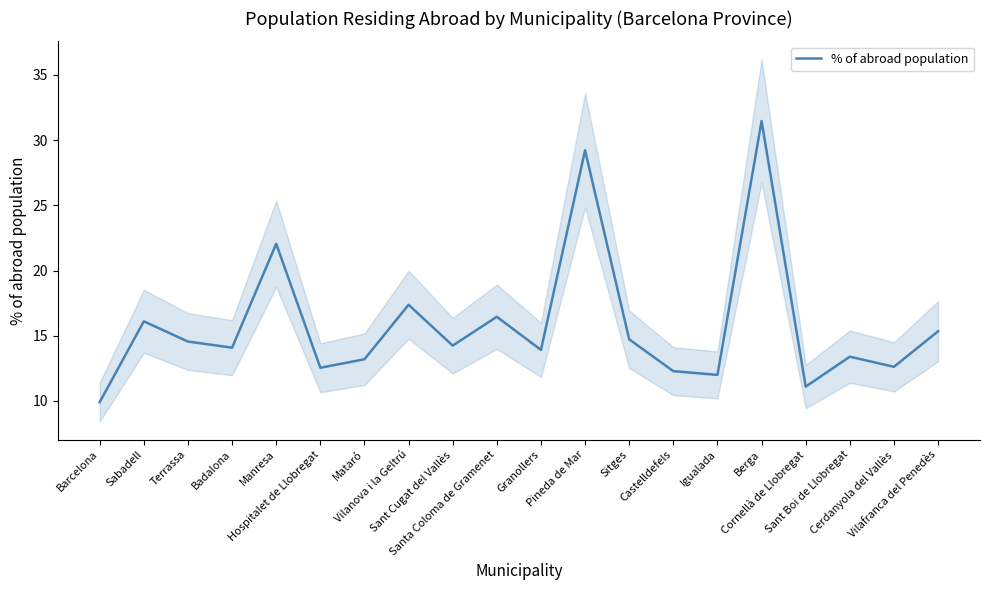

What is the label of the 3rd point from the left?

Terrassa